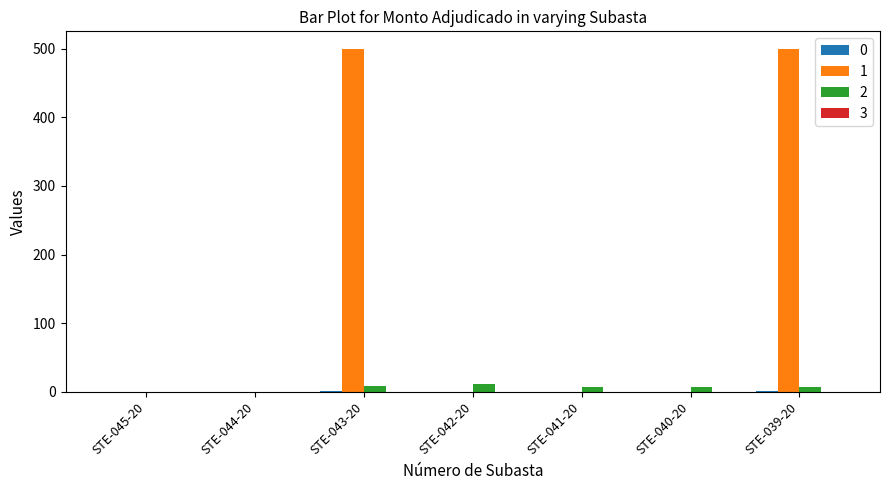

Does the chart contain stacked bars?

No